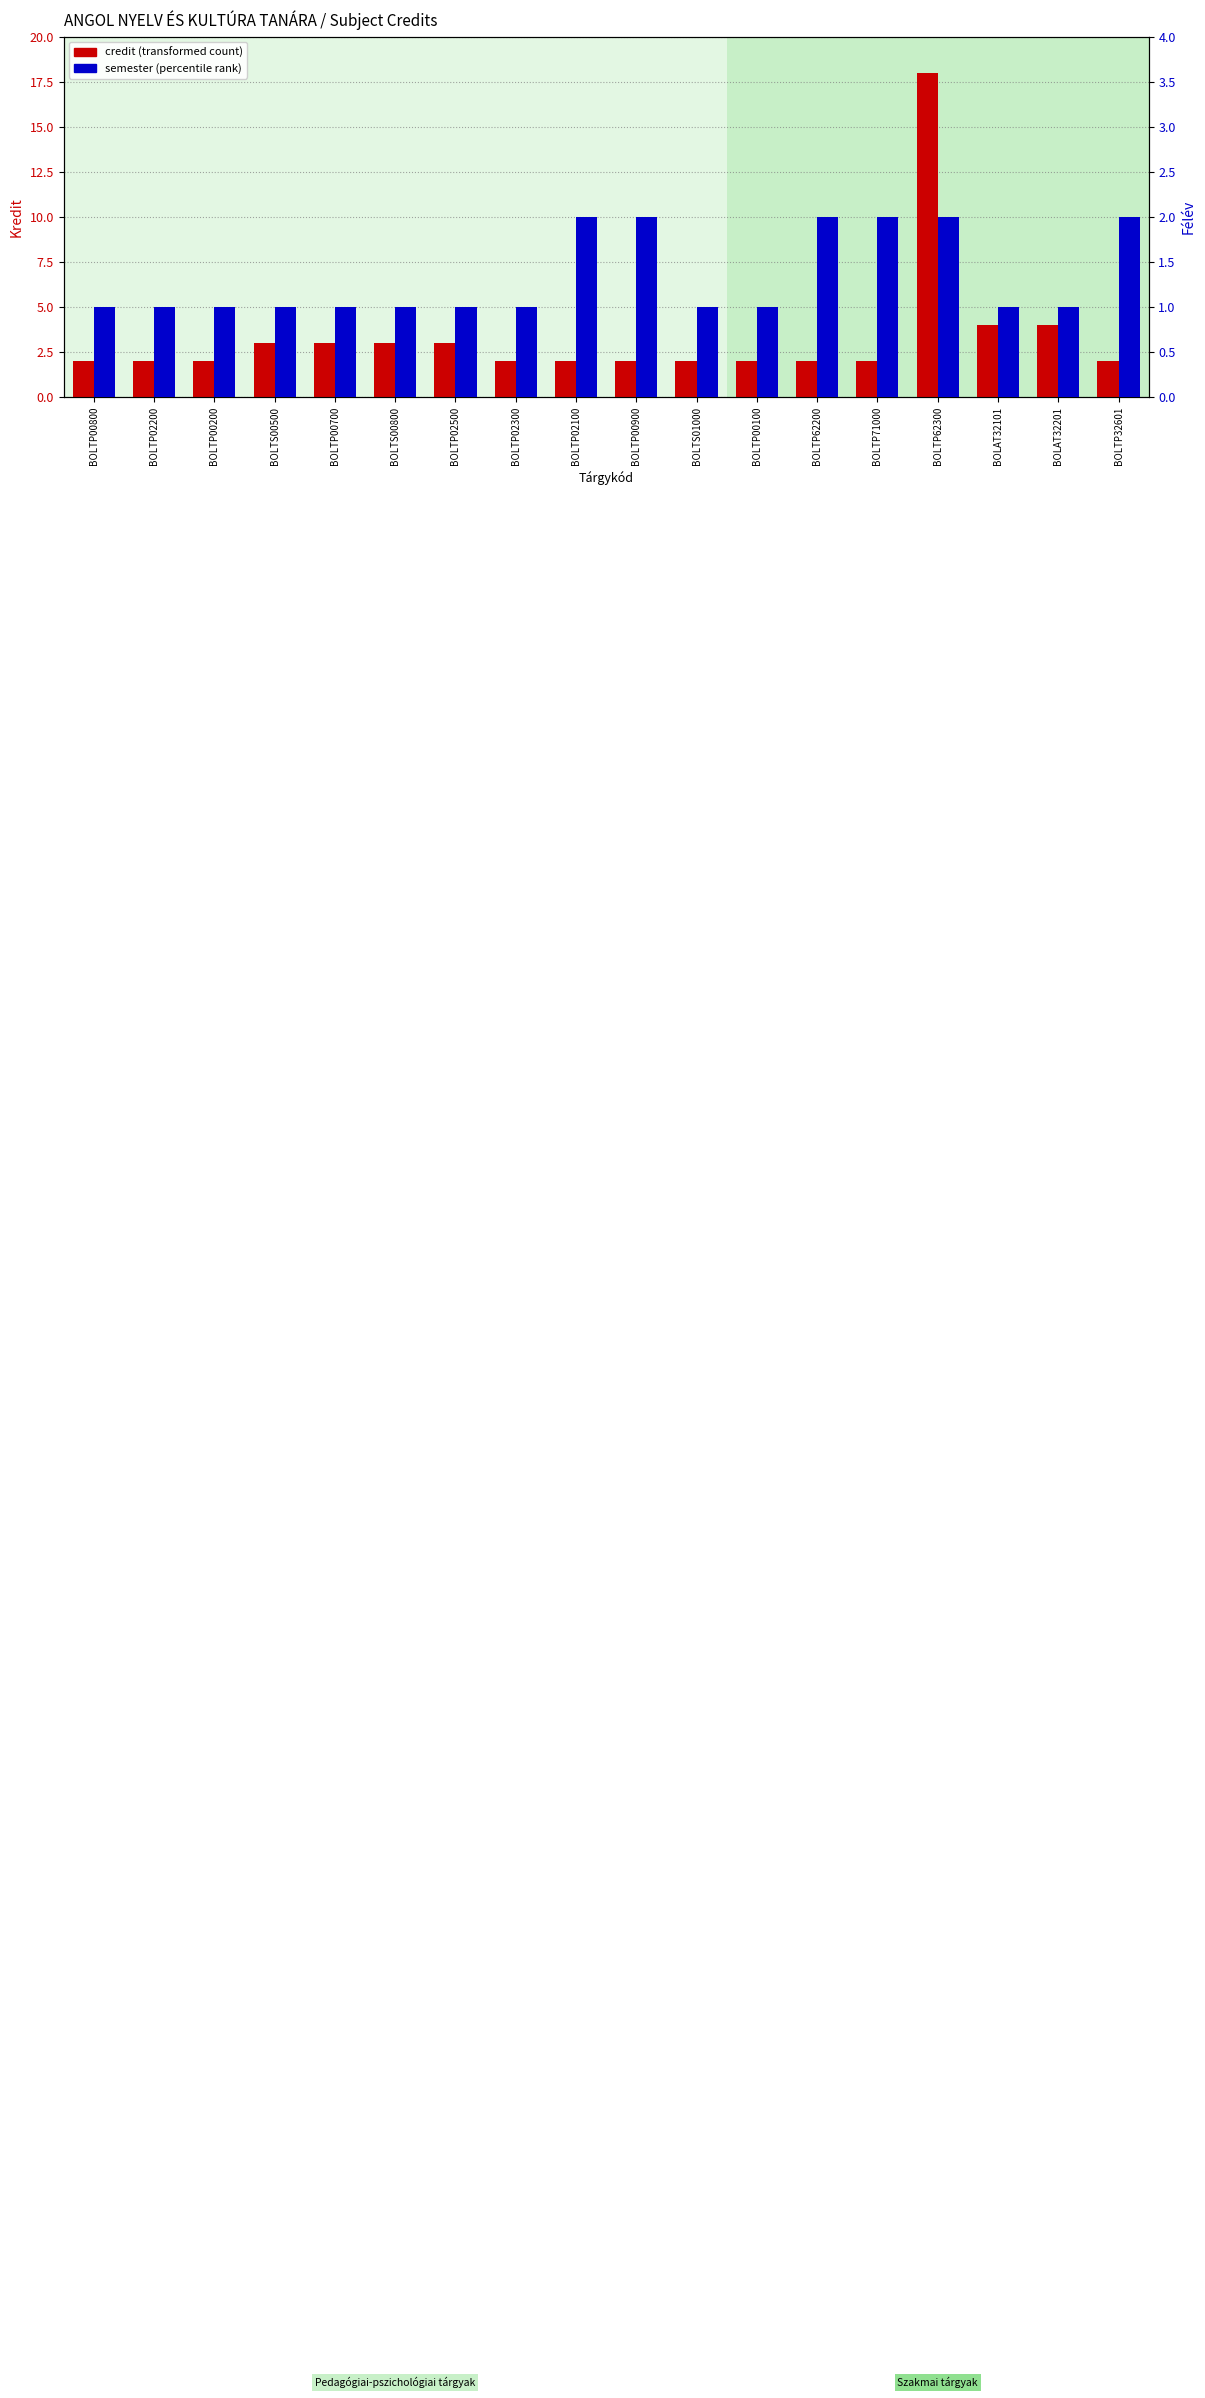

Which series changed the most between BOLTP00800 and BOLTP00100?

credit (transformed count)